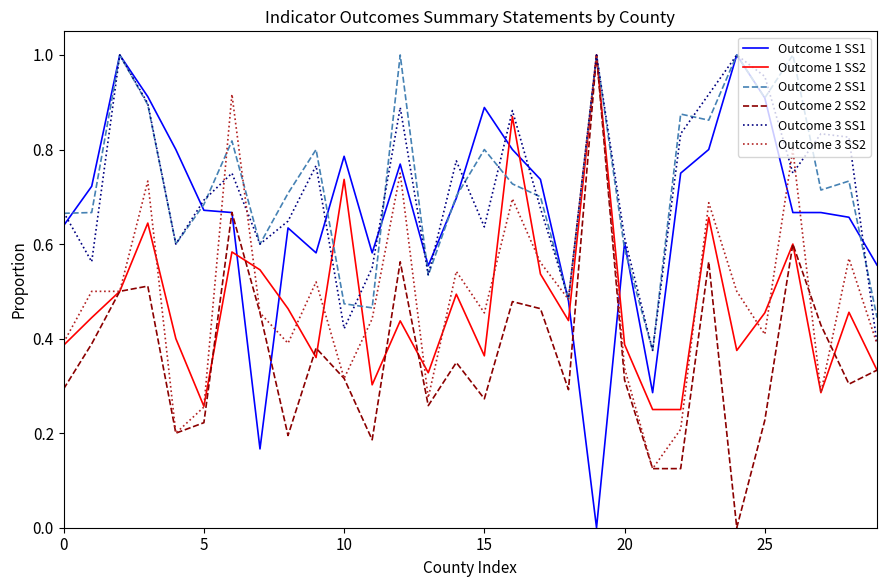

After their last crossing, which series has the higher values: Outcome 1 SS2 or Outcome 1 SS1?

Outcome 1 SS1